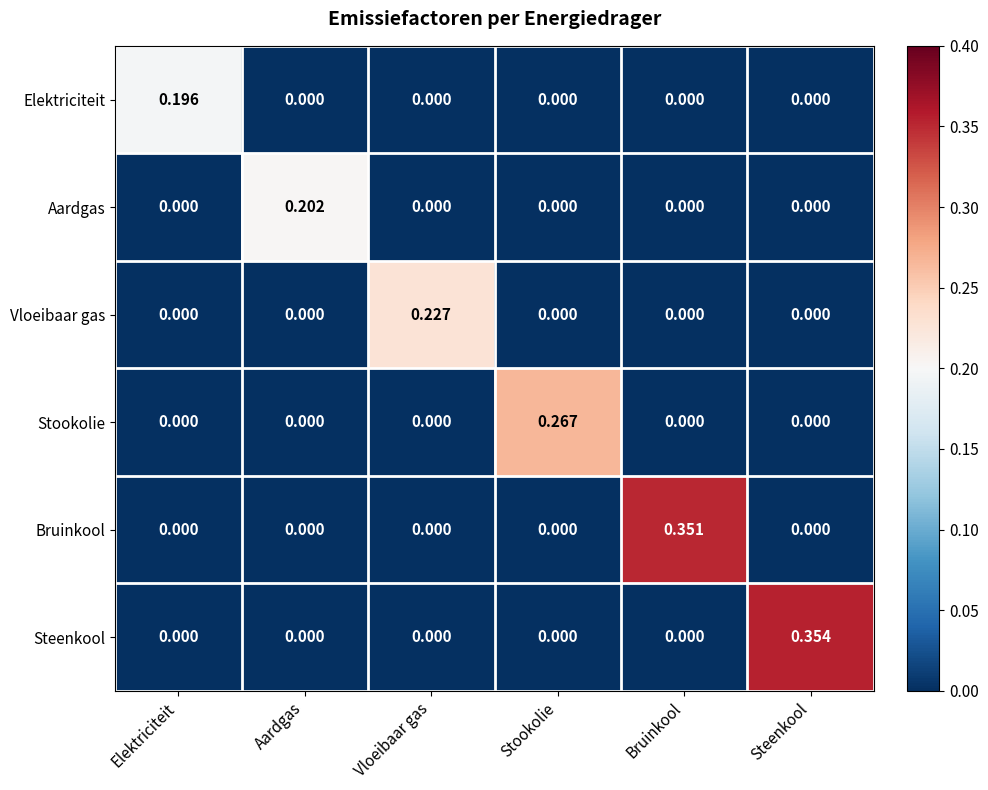

Which category has the highest value across all series?

Steenkool